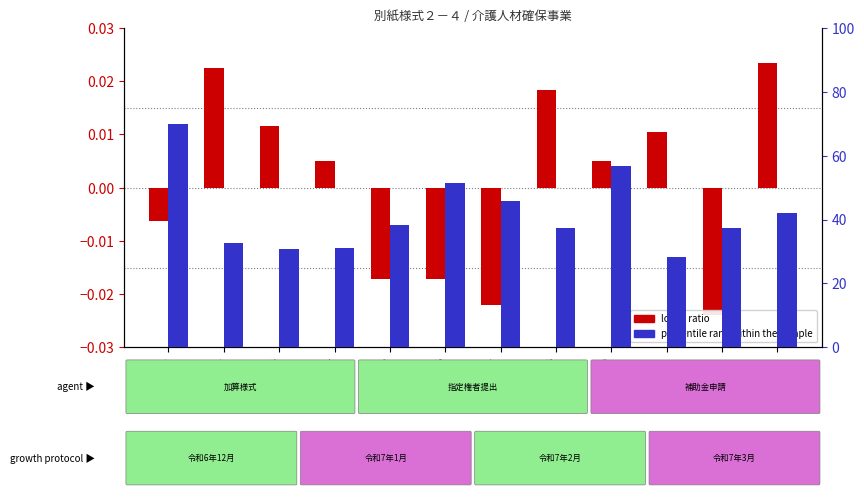

Between 通番4 and 通番10, which series saw the biggest shift?

percentile rank within the sample